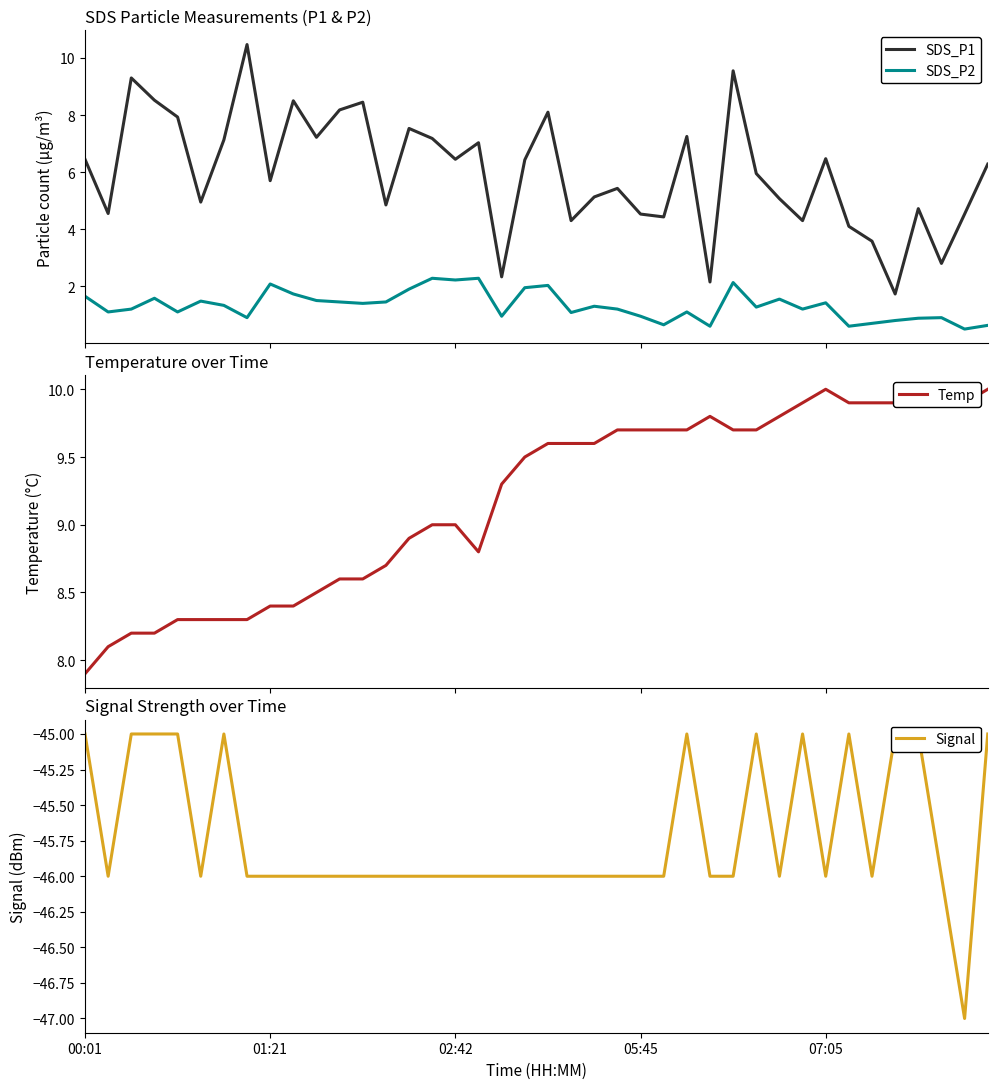

How many Signal values are between -46 and -45?

39